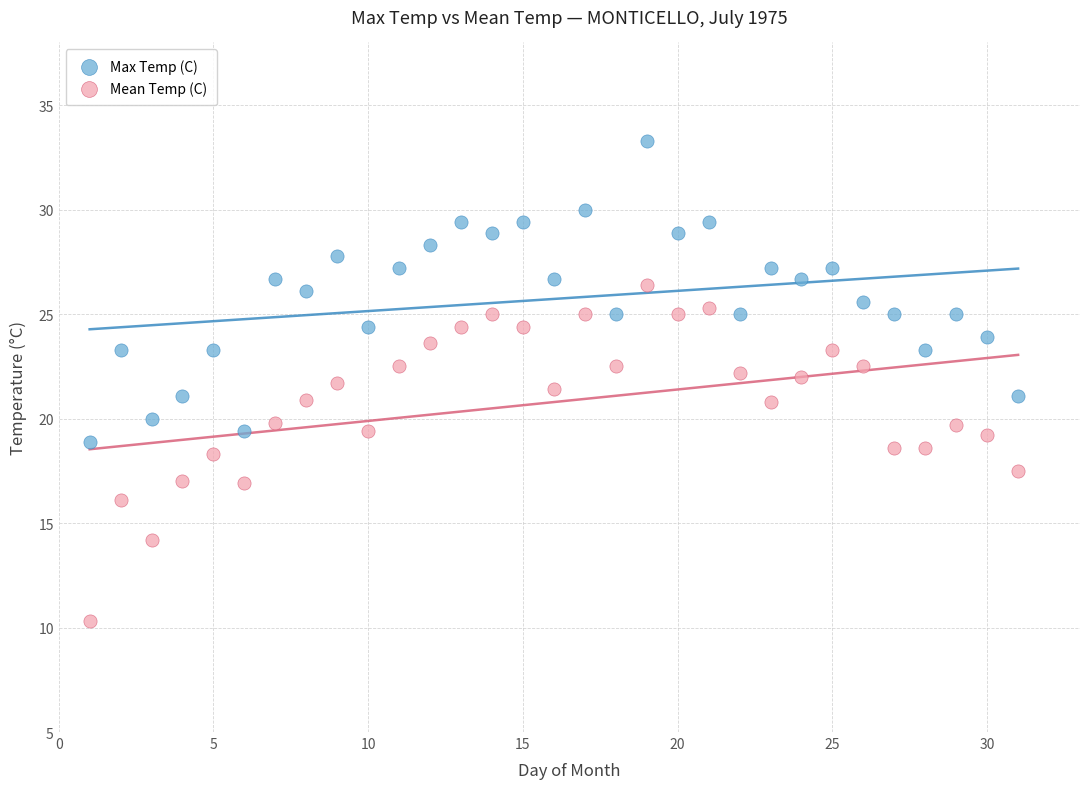

Across all data points, what is the range of Y values (max minus min)?

23.0